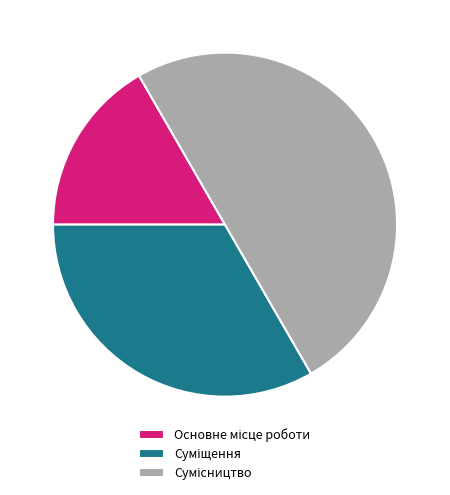

What percentage is NOT represented by Основне місце роботи?

83.3%